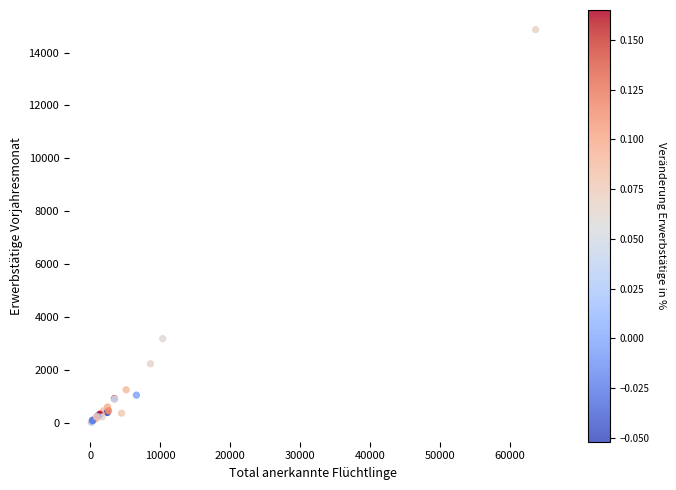

What Y value in the scatter plot is closest to 7453?

3193